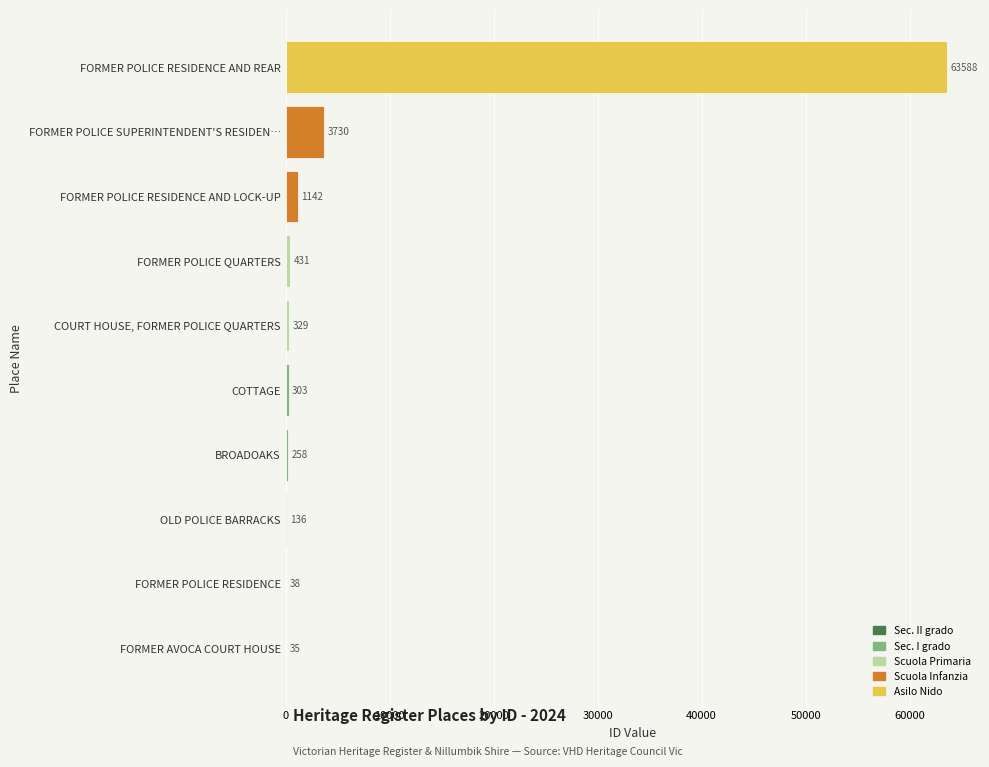

Reading bottom to top, what are all the values shown in this chart?

FORMER AVOCA COURT HOUSE=35	FORMER POLICE RESIDENCE=38	OLD POLICE BARRACKS=136	BROADOAKS=258	COTTAGE=303	COURT HOUSE, FORMER POLICE QUARTERS=329	FORMER POLICE QUARTERS=431	FORMER POLICE RESIDENCE AND LOCK-UP=1142	FORMER POLICE SUPERINTENDENT'S RESIDEN…=3730	FORMER POLICE RESIDENCE AND REAR=63588